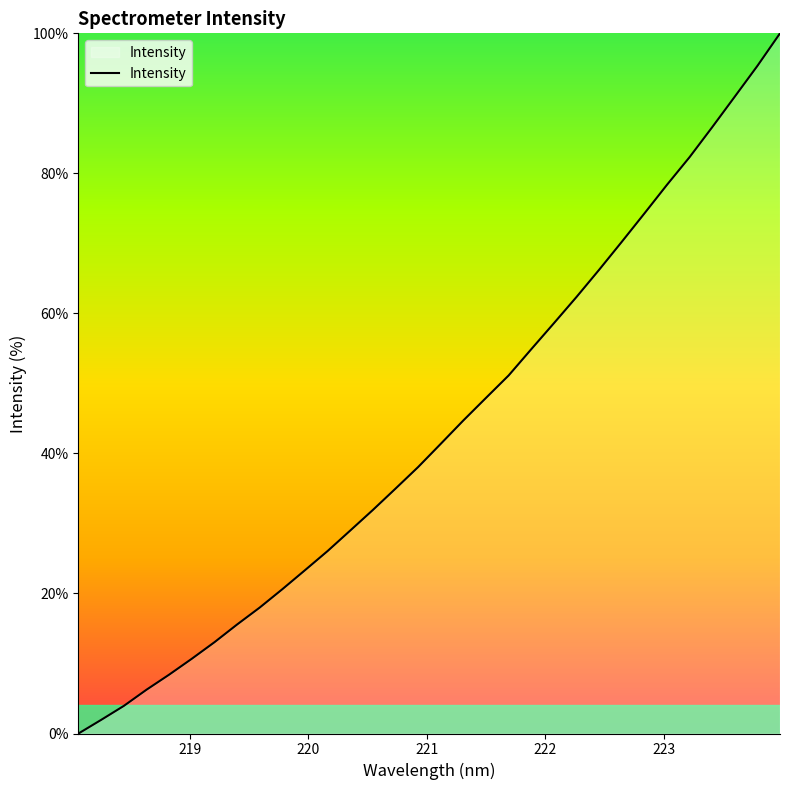

What is the average value?

43.3